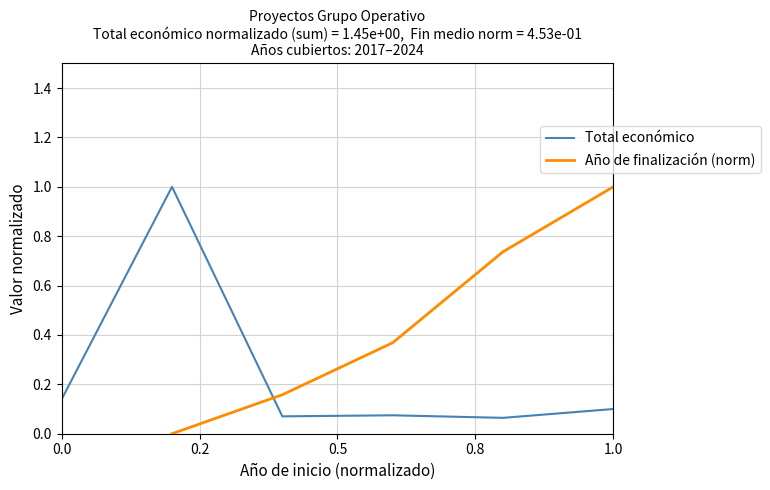

The Total económico series shows 0.2 at 1.0. True or false?

False